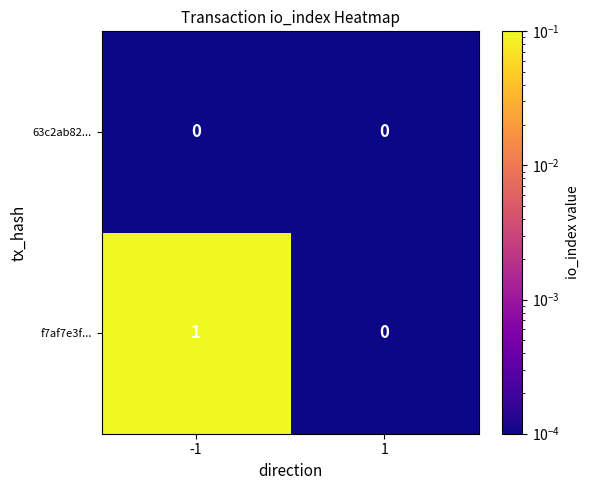

Is the value of 63c2ab82... at -1 greater than the value of f7af7e3f... at -1?

No